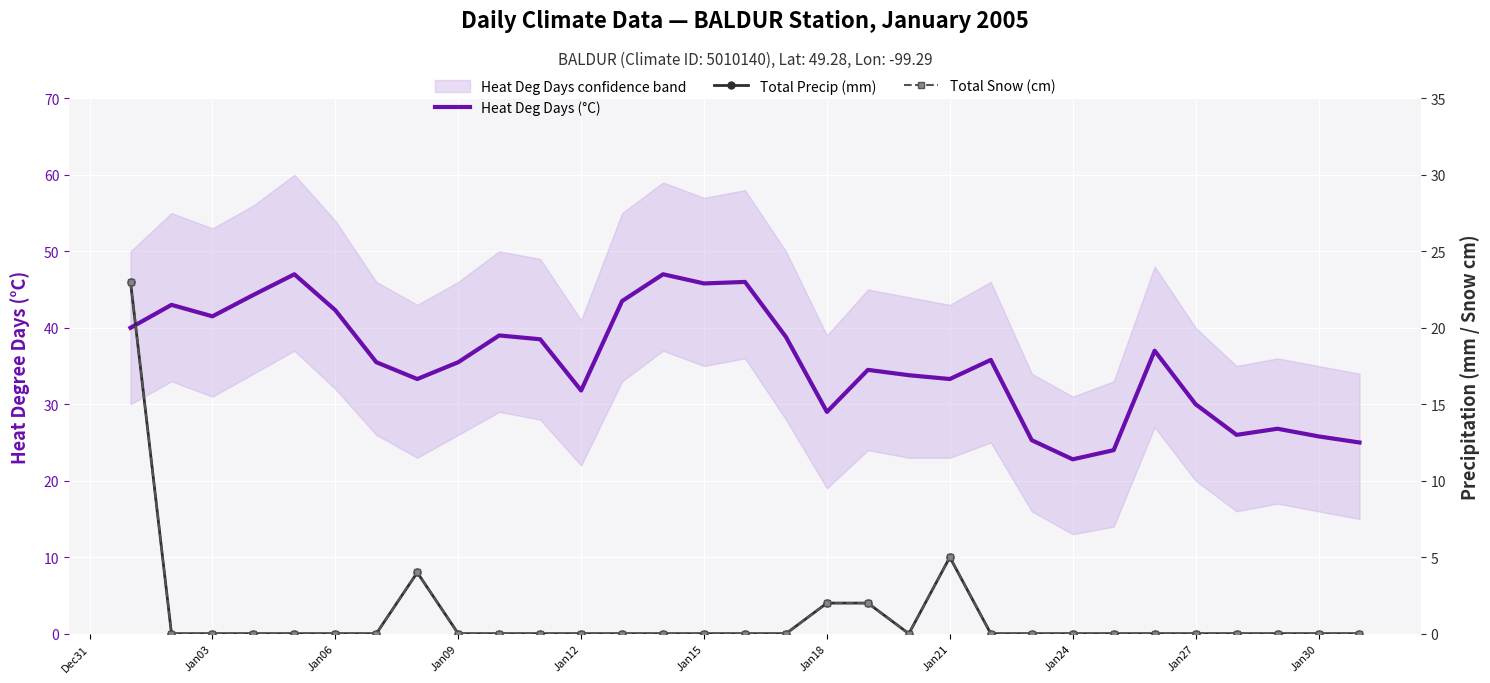

At which label does Total Snow (cm) reach its minimum?

Jan03